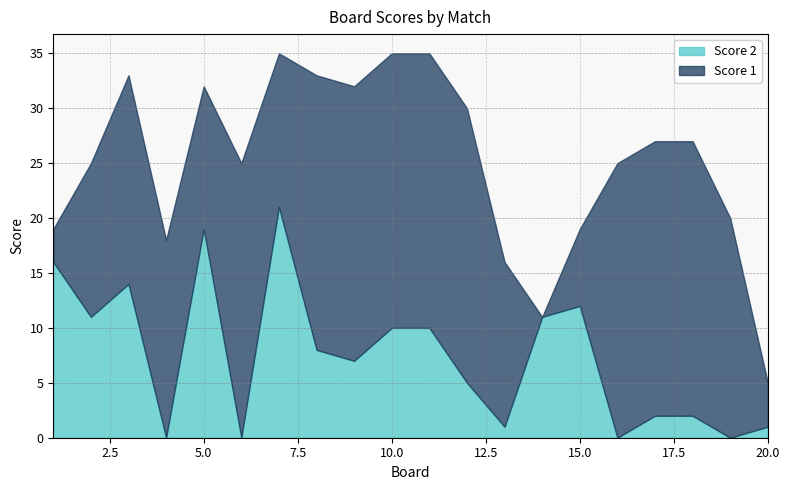

What are all the series names shown in the legend?

Score 2, Score 1